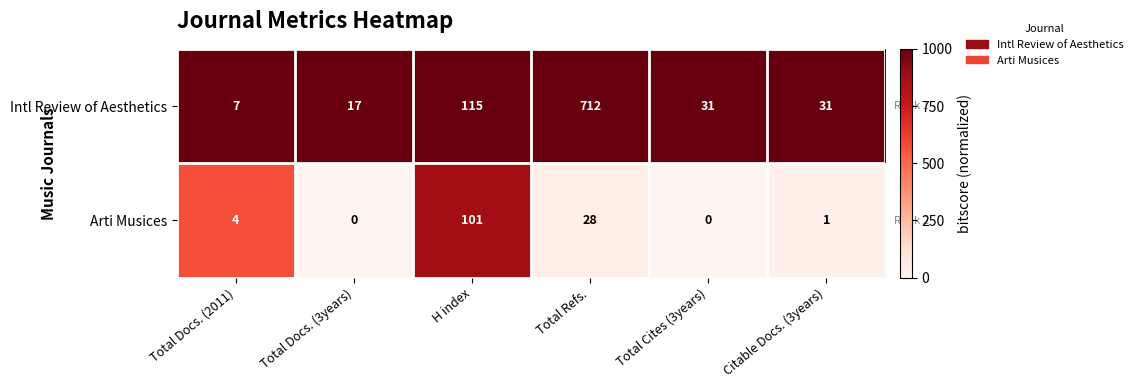

Which series has the widest spread of values?

Intl Review of Aesthetics